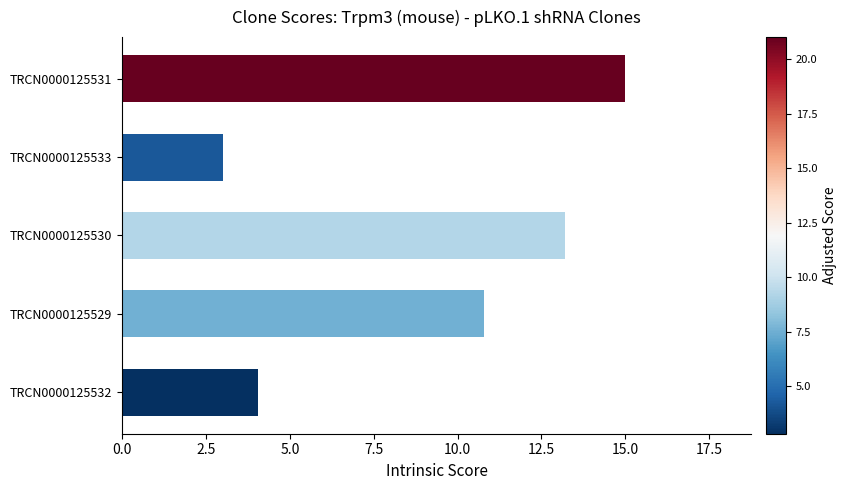

How many bars are there in total?

5